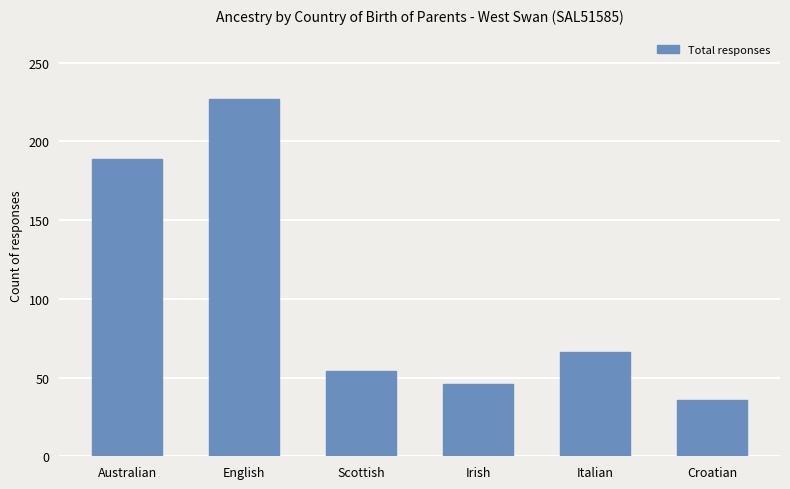

The chart shows a value of 46 at Irish. True or false?

True